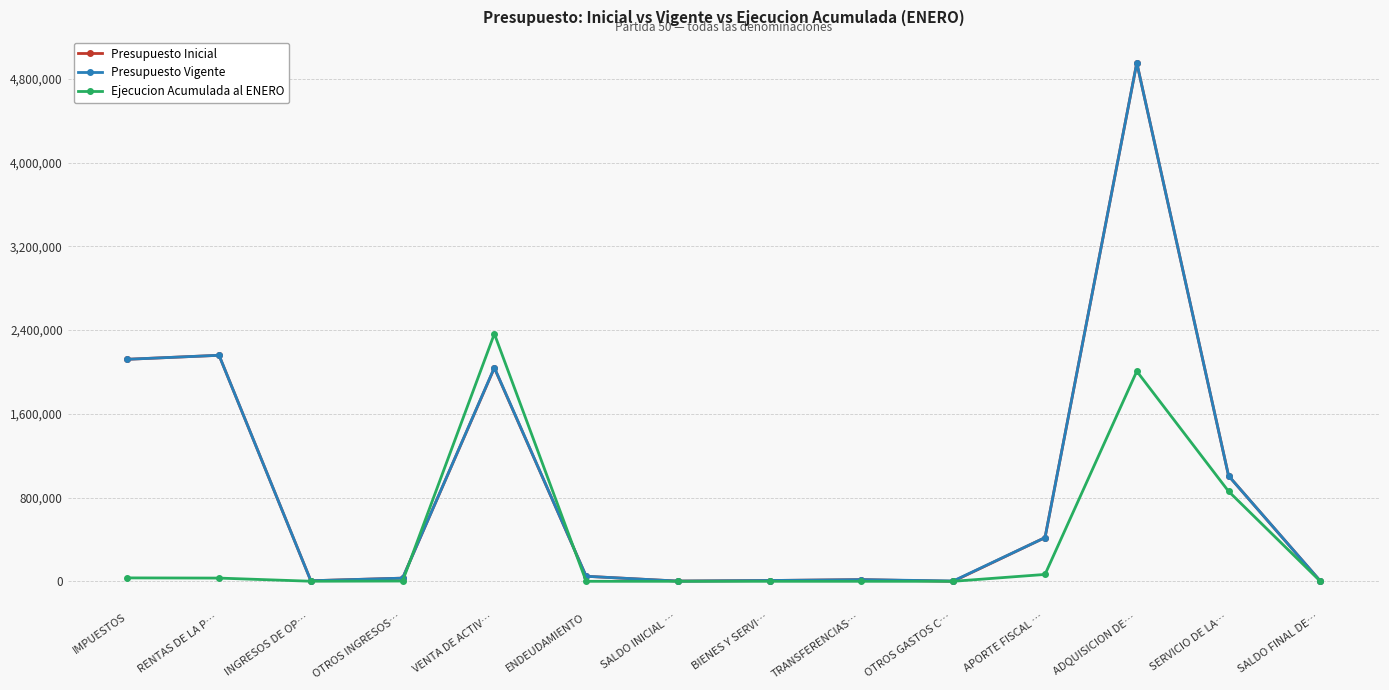

Which series has the largest range (max minus min)?

Presupuesto Inicial